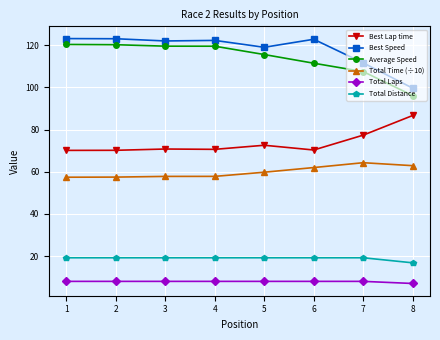

What is the difference between the highest and lowest values at 2?

115.1